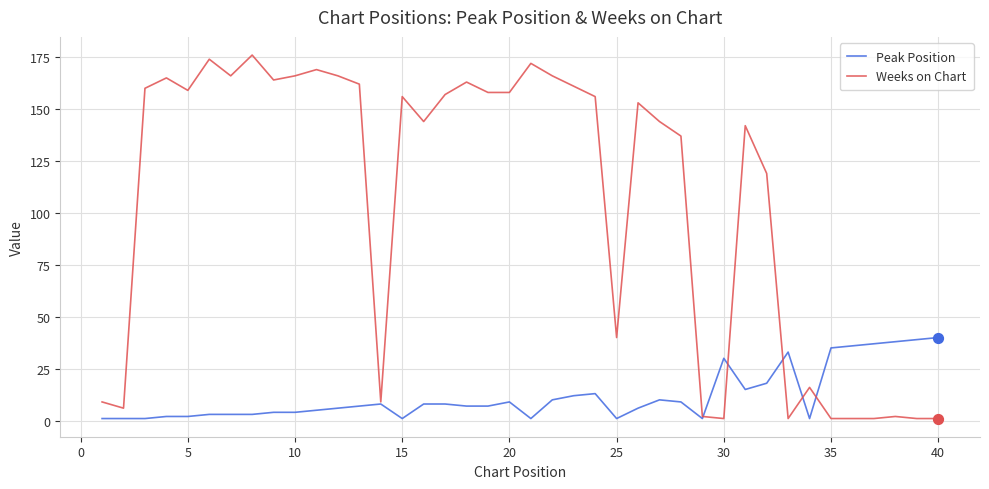

Which series has the largest total across all categories?

Weeks on Chart